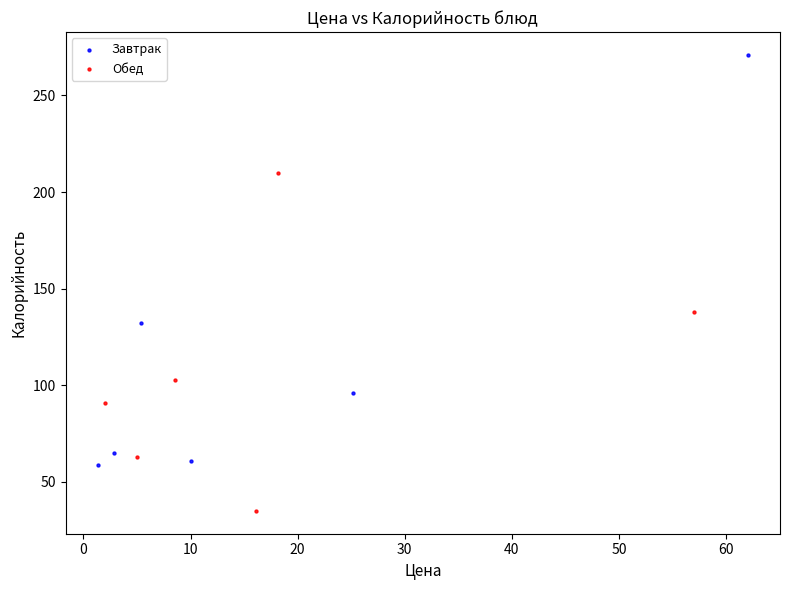

Which series contains the lowest Y value?

Обед